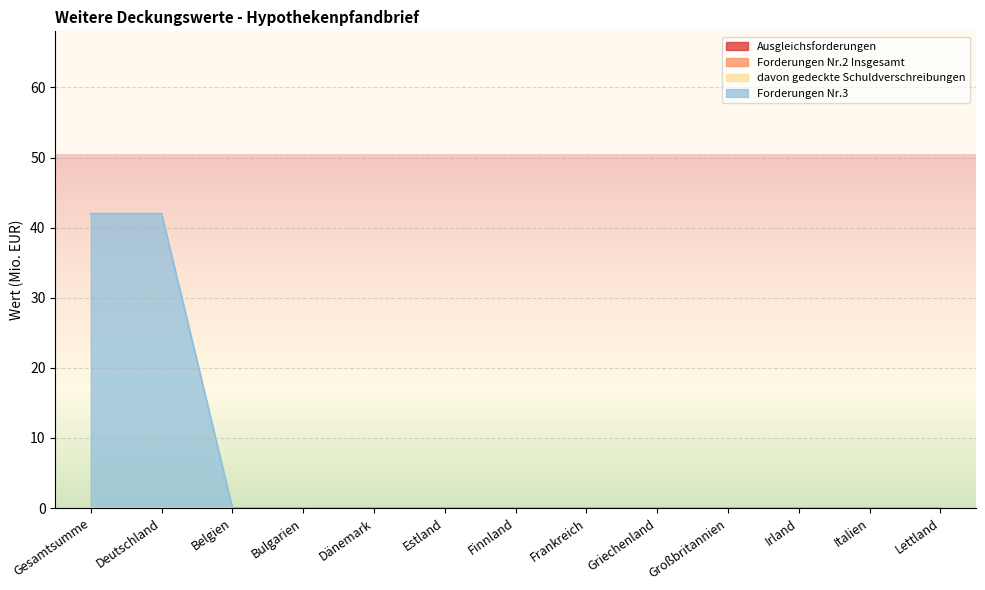

At Großbritannien, list the series in order from largest to smallest.

Ausgleichsforderungen, Forderungen Nr.2 Insgesamt, davon gedeckte Schuldverschreibungen, Forderungen Nr.3